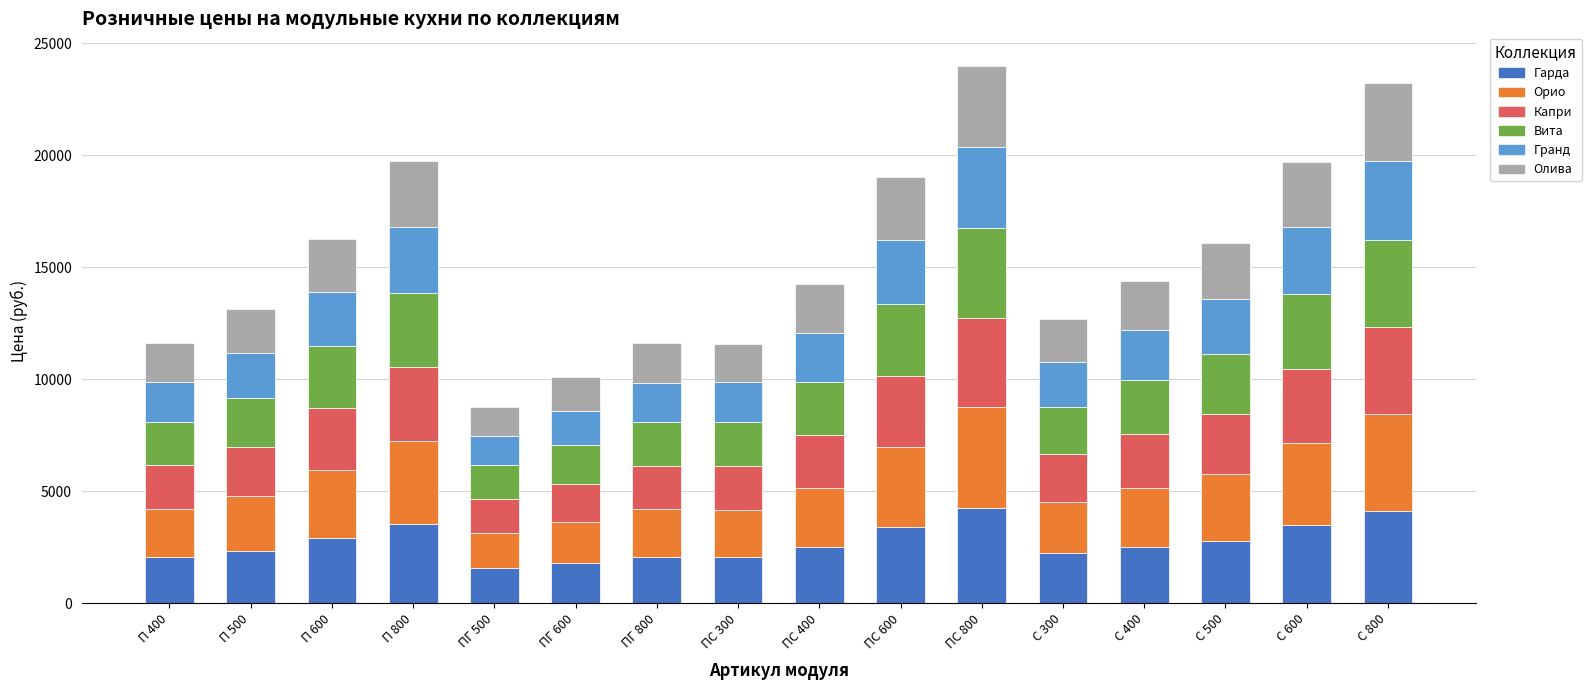

What is the total value across all series at П 400?

11604